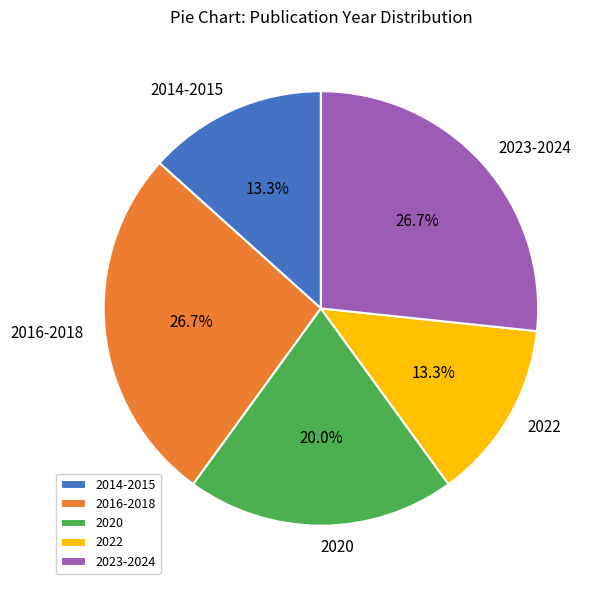

Do 2014-2015 and 2020 together represent more than half of the pie?

No